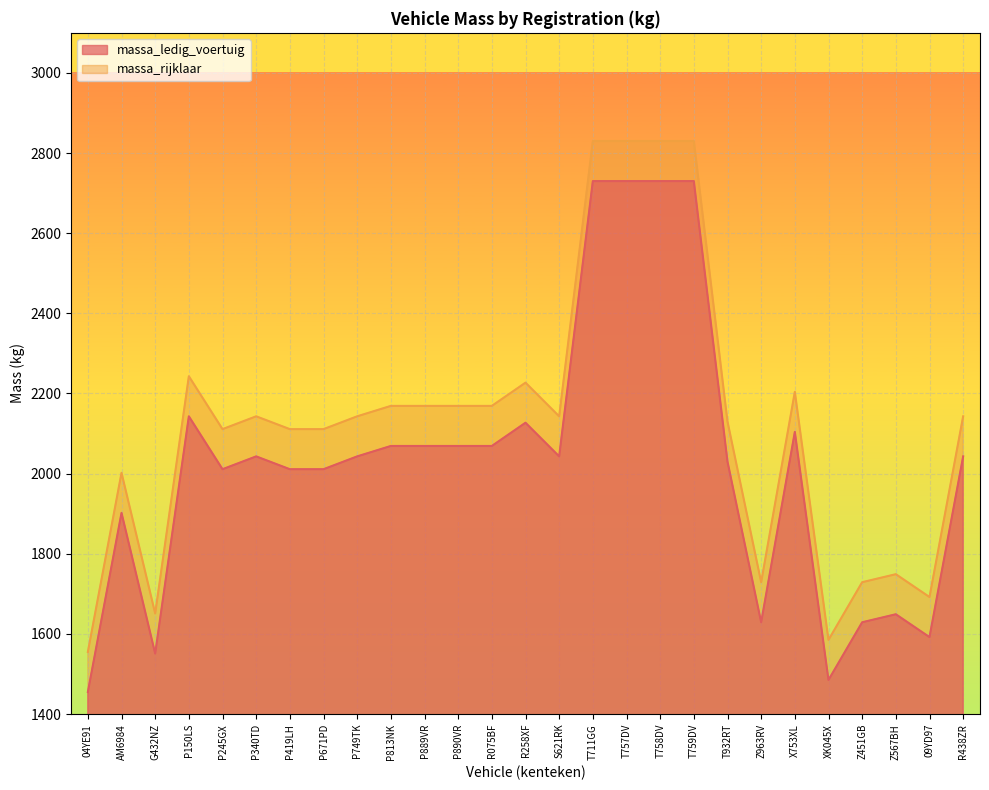

Which series changed the most between AM6984 and Z451GB?

massa_ledig_voertuig